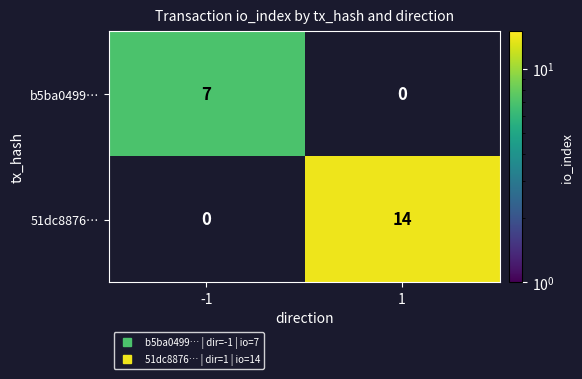

Is the value of b5ba0499… at 1 greater than the value of 51dc8876… at -1?

No